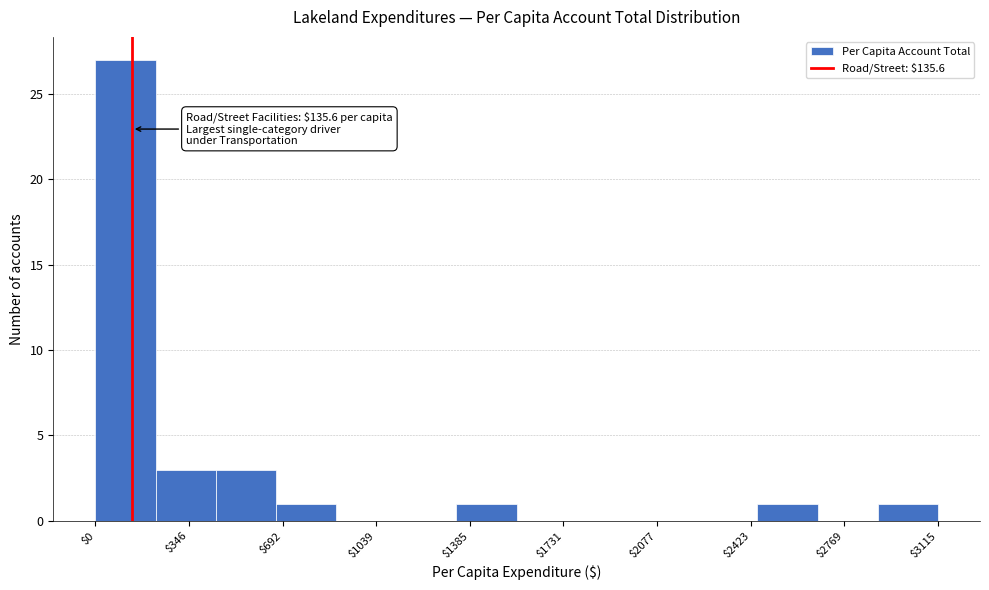

Which range on the x-axis has the tallest bar?

0 to 200